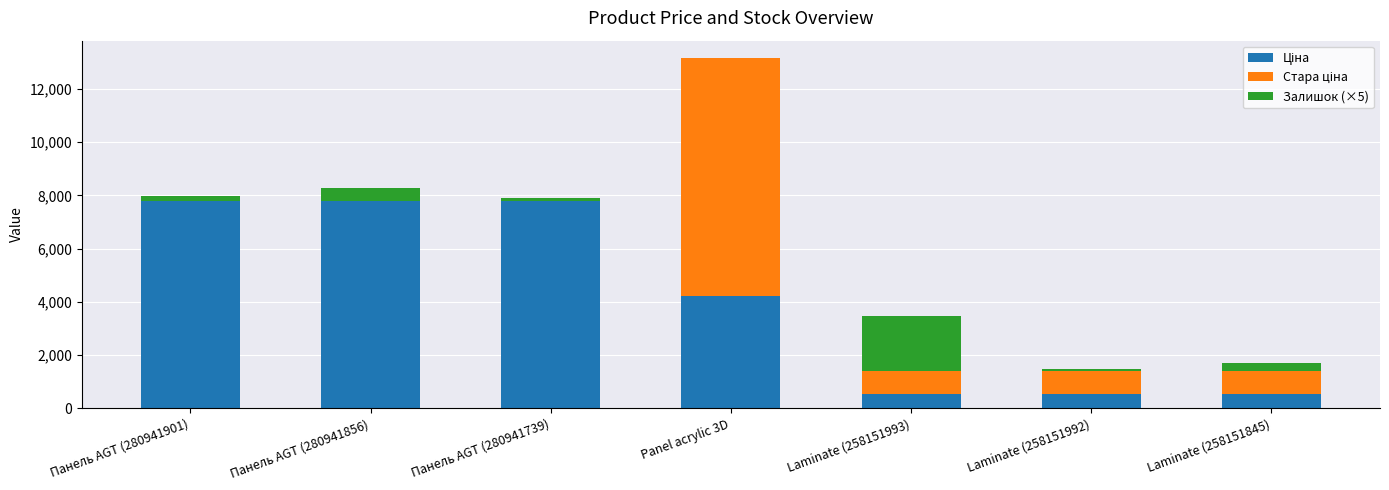

List the series in order of their peak value, lowest first.

Залишок (×5), Ціна, Стара ціна